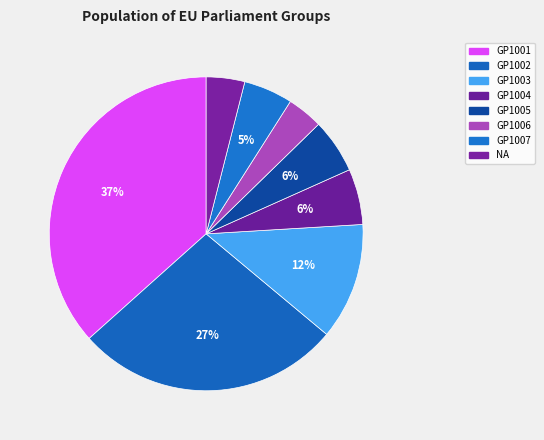

Which category has the smallest portion of the pie?

GP1006